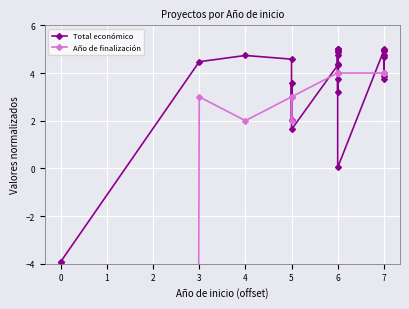

What is the average value of the Año de finalización series?

-146.3